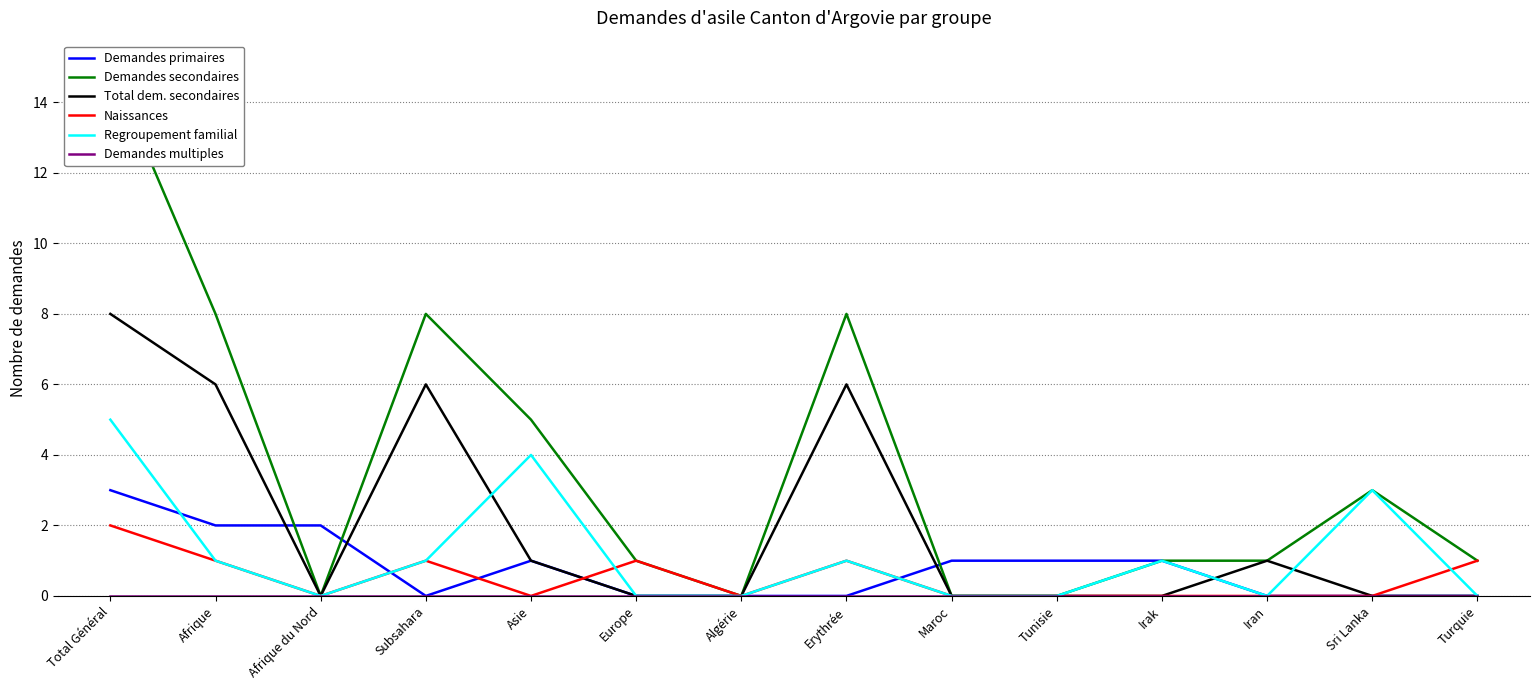

Reading left to right, transcribe all the data shown in this chart.

Demandes primaires: 3	2	2	0	1	0	0	0	1	1	1	0	0	0
Demandes secondaires: 15	8	0	8	5	1	0	8	0	0	1	1	3	1
Total dem. secondaires: 8	6	0	6	1	0	0	6	0	0	0	1	0	0
Naissances: 2	1	0	1	0	1	0	1	0	0	0	0	0	1
Regroupement familial: 5	1	0	1	4	0	0	1	0	0	1	0	3	0
Demandes multiples: 0	0	0	0	0	0	0	0	0	0	0	0	0	0